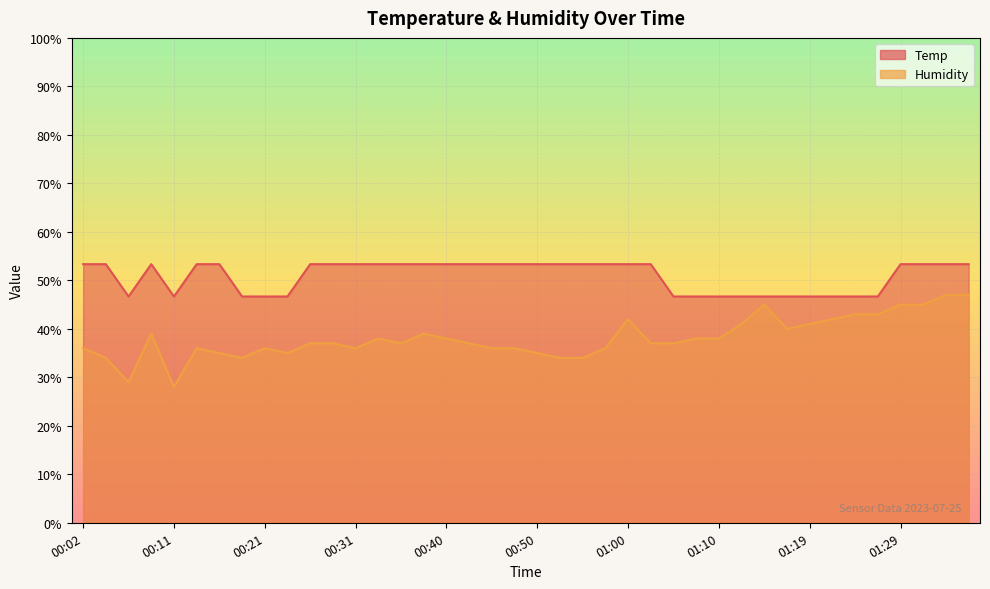

The value of Temp at 00:19 is 80.0. True or false?

False